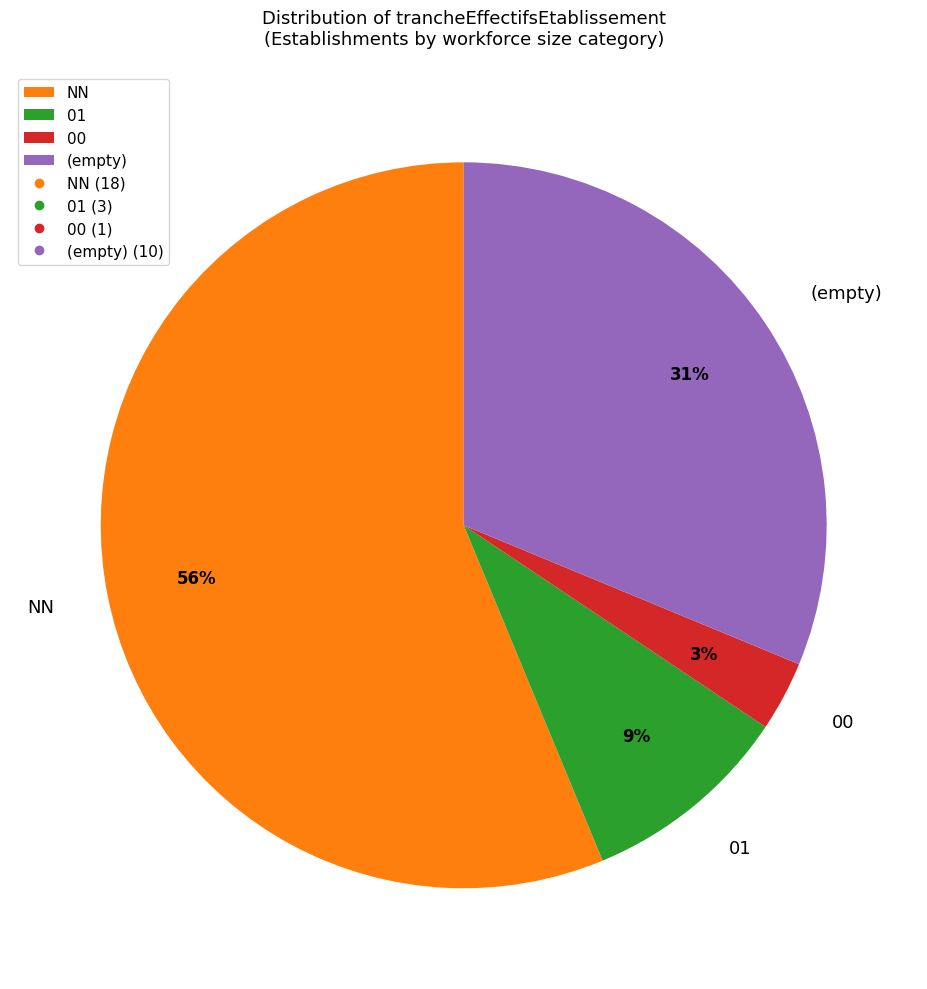

Between NN and 01, which is larger?

NN